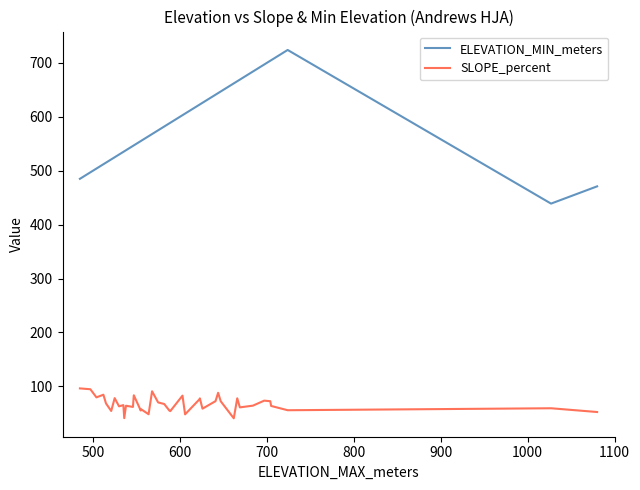

What is the value of the ELEVATION_MIN_meters point at the 8th from the left?

530.0